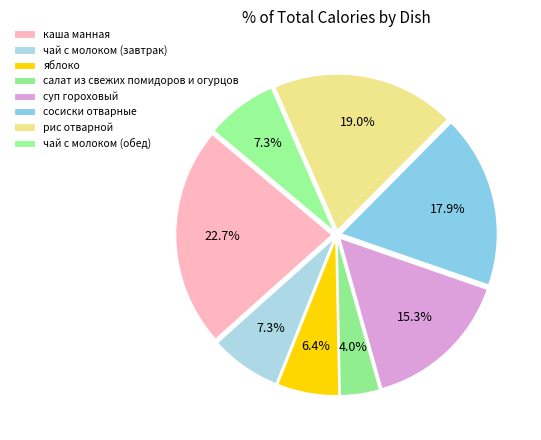

What is the change in value from яблоко to рис отварной?

+139.4